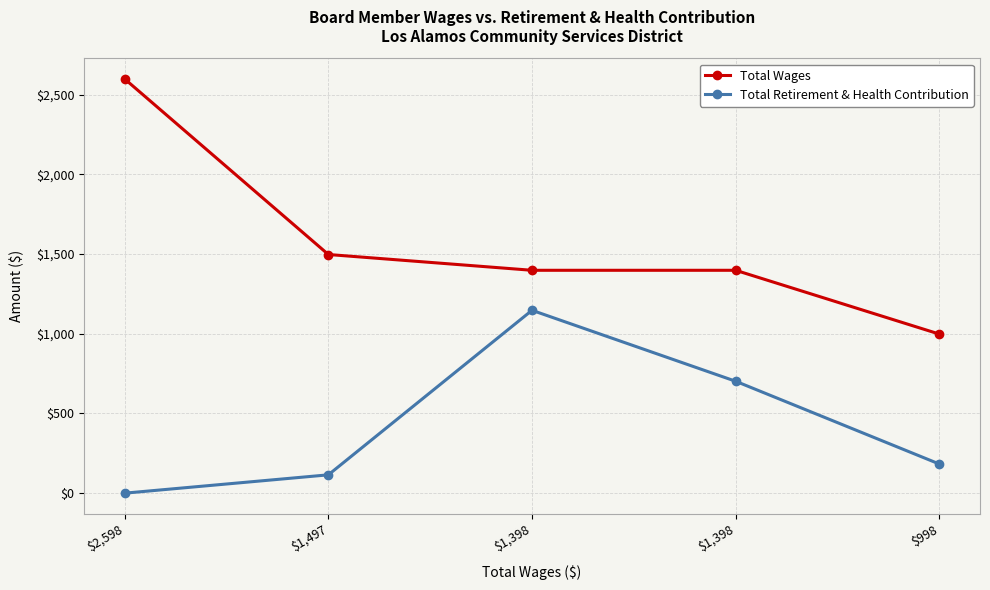

True or false: Total Wages has more than 2 points higher than both neighbors.

False